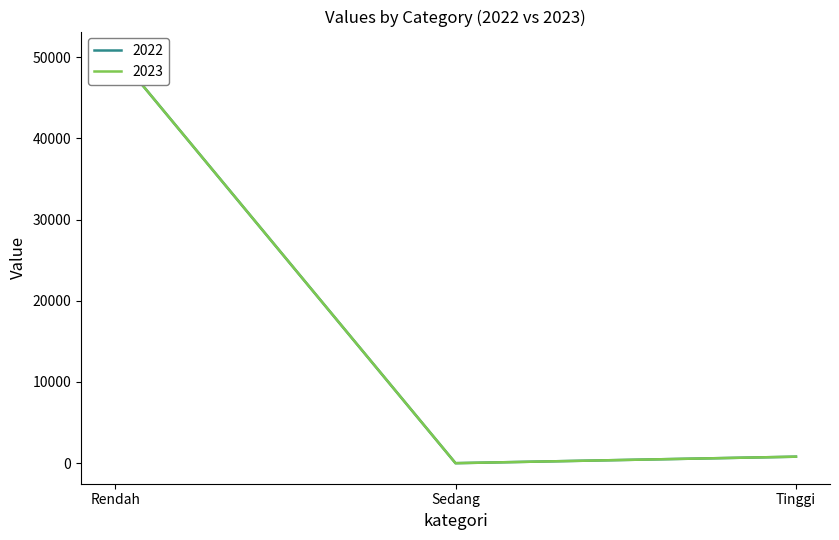

Does the chart display data point markers on the line(s)?

No